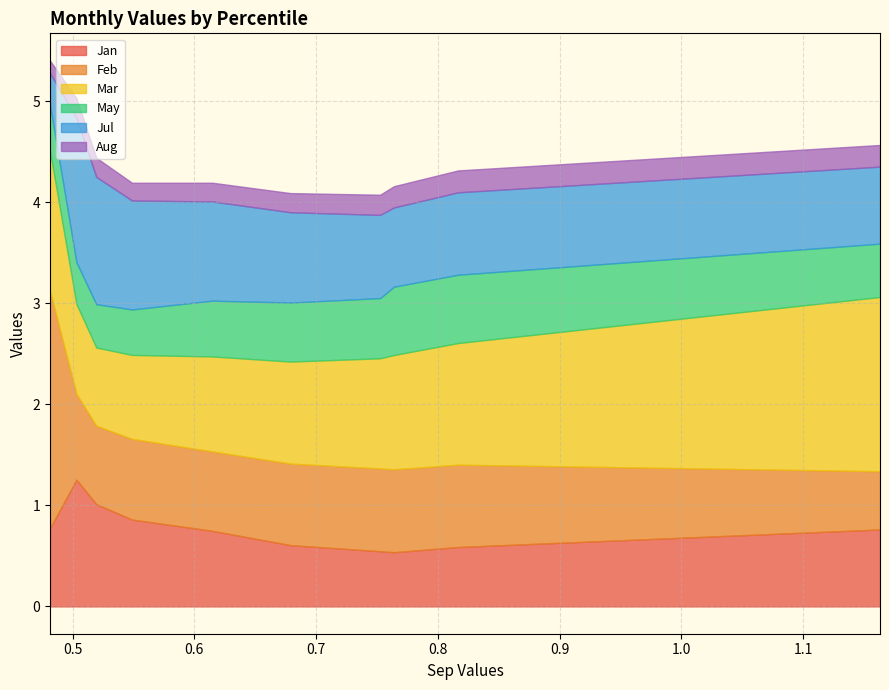

In Jan, how many points are higher than both neighbors (excluding endpoints)?

1